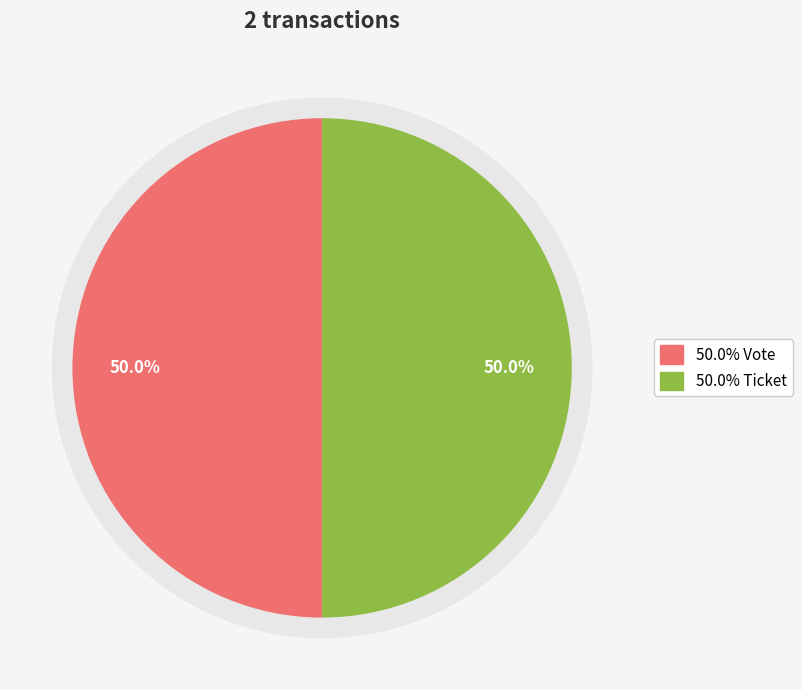

Rank the categories by value from highest to lowest.

Vote, Ticket